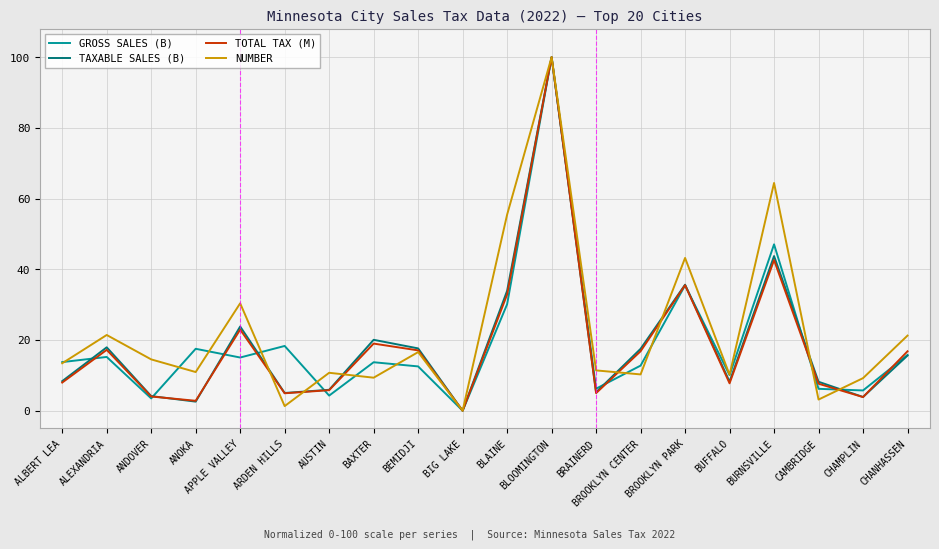

What is the maximum value shown in the chart?

100.0